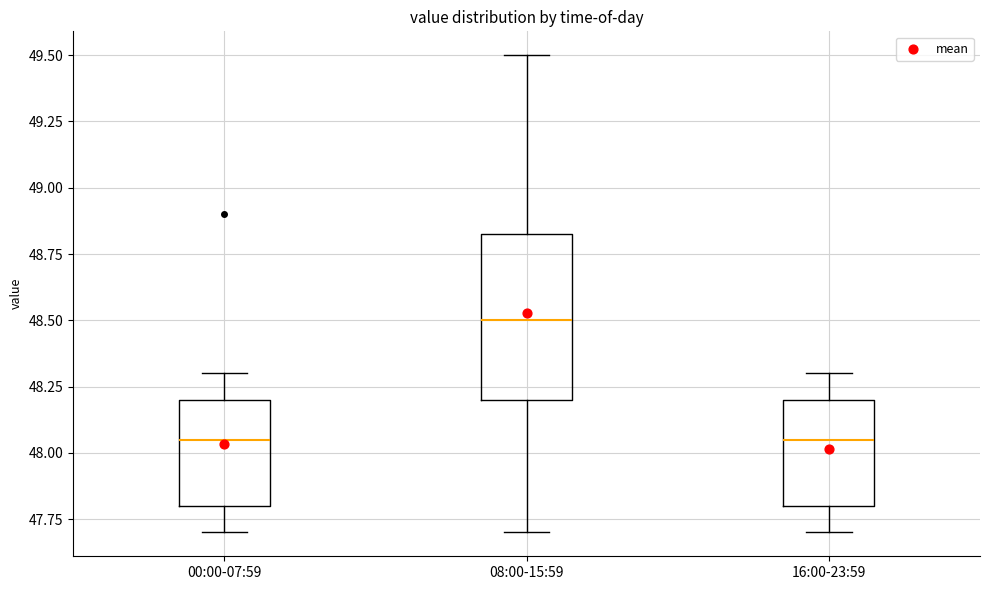

Where does the median line of the box for 08:00-15:59 sit on the y-axis? The values are not printed on the chart, so give them approximately, as read against the axis.

48.50